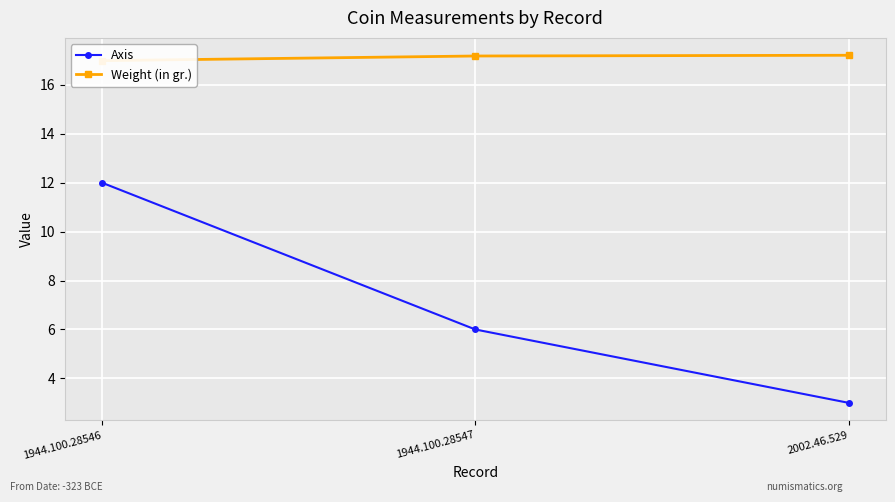

What is the spread (max minus min) of values at 1944.100.28547?

11.2